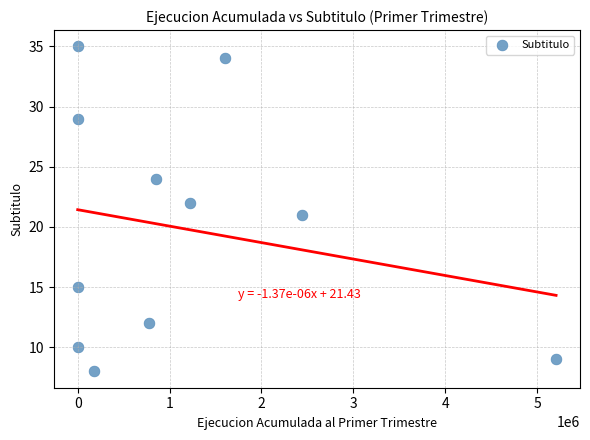

What is the range of X values (max minus min)?

5207223